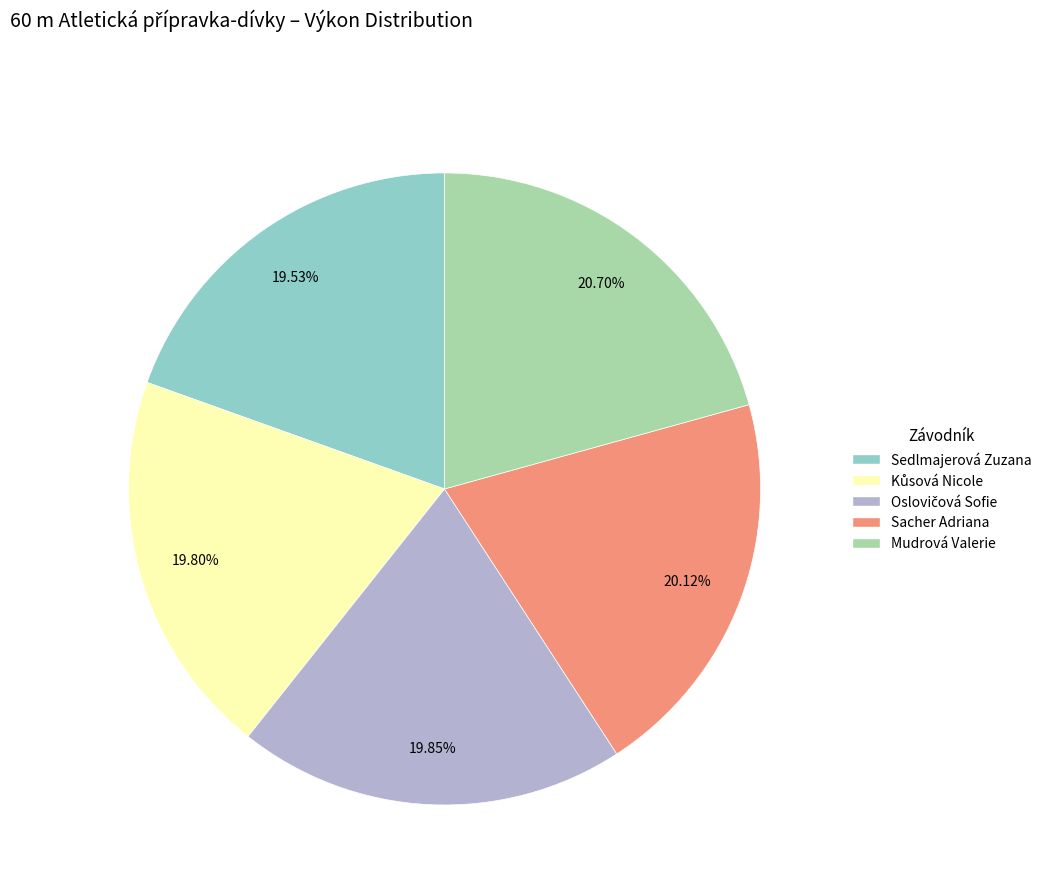

Between Sacher Adriana and Mudrová Valerie, which is larger?

Mudrová Valerie